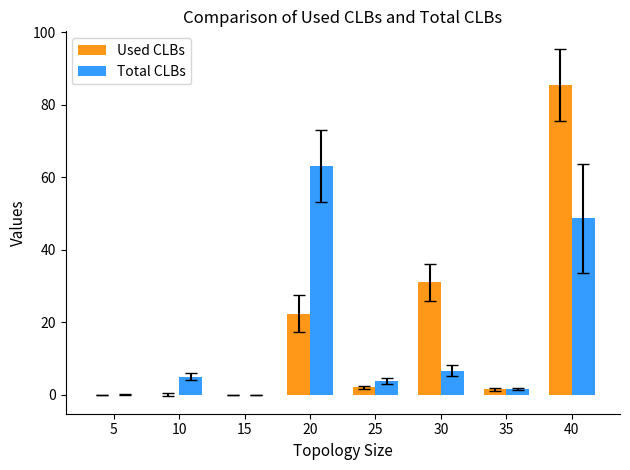

What is the highest value of the Used CLBs series?

85.4